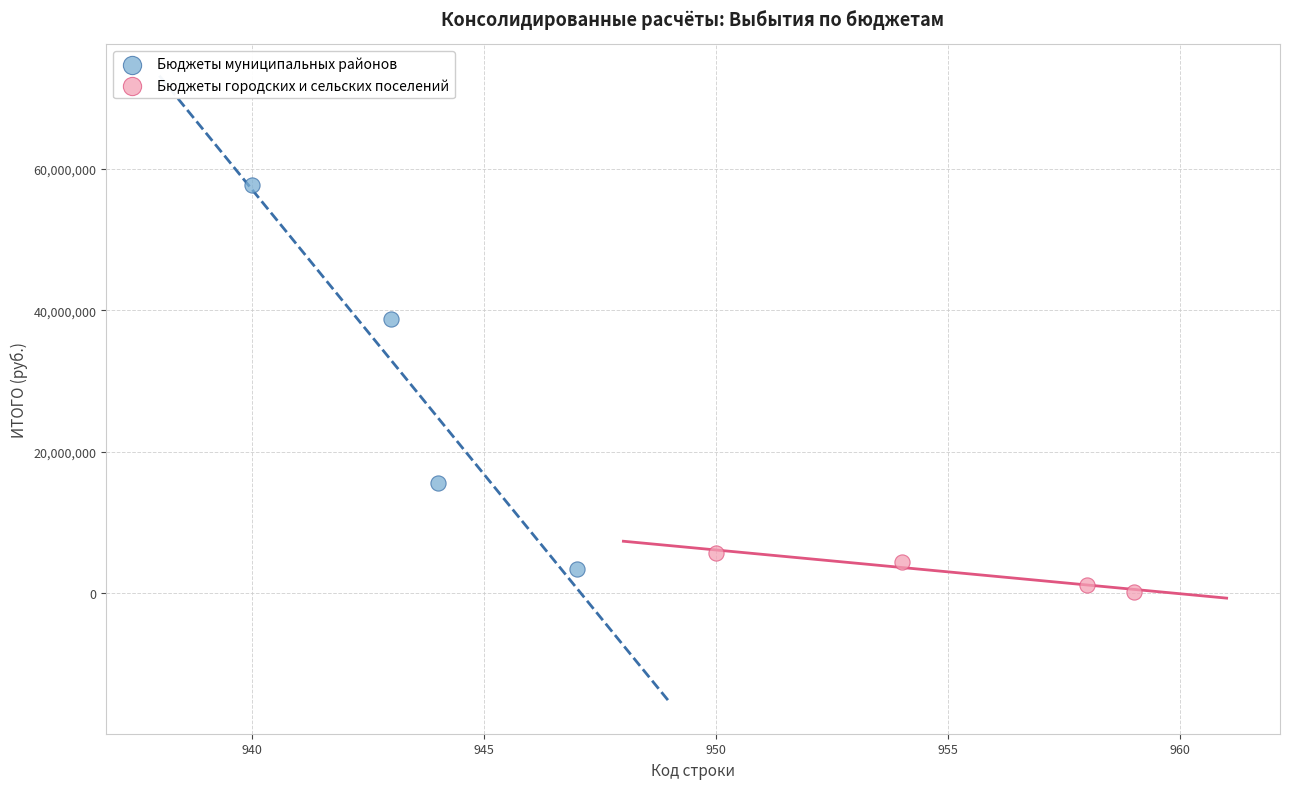

Which series contains the highest Y value?

Бюджеты муниципальных районов